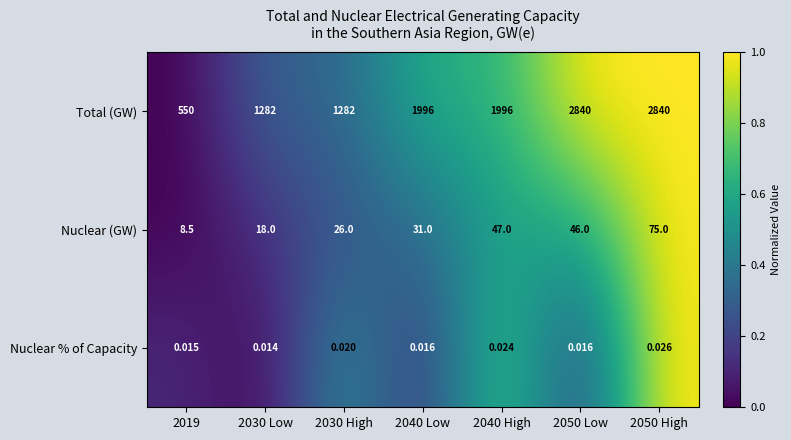

Between 2030 Low and 2040 High, which series saw the biggest shift?

Total (GW)